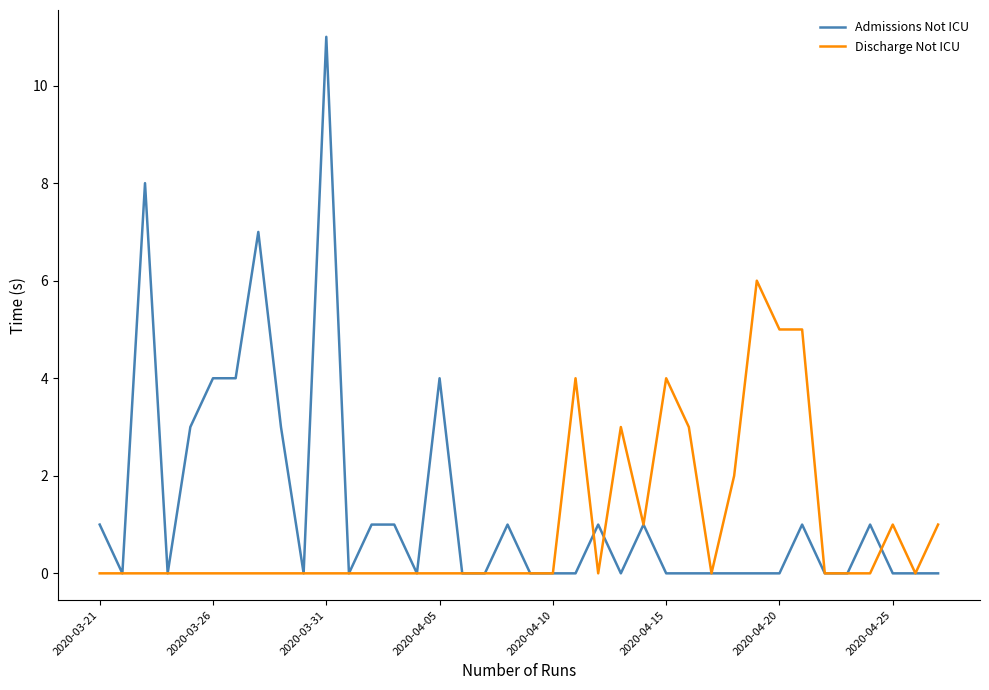

What is the highest value of the Discharge Not ICU series?

6